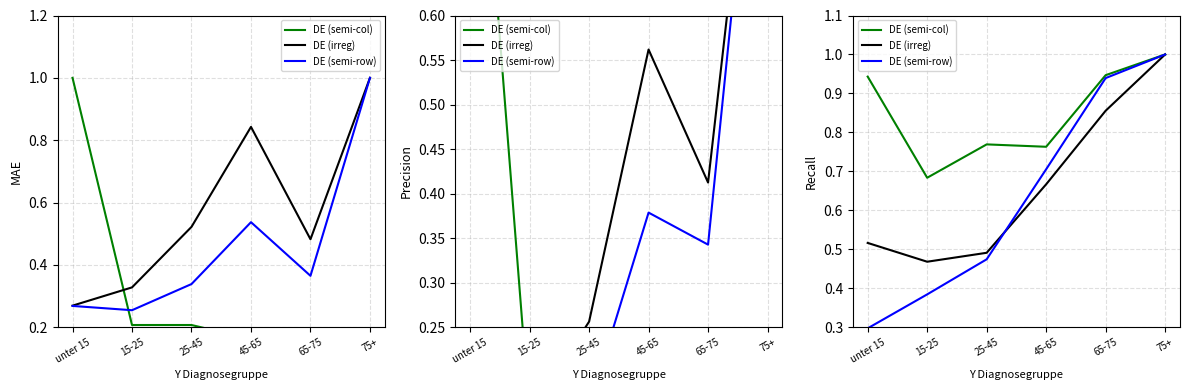

What position from the left is 45-65?

4